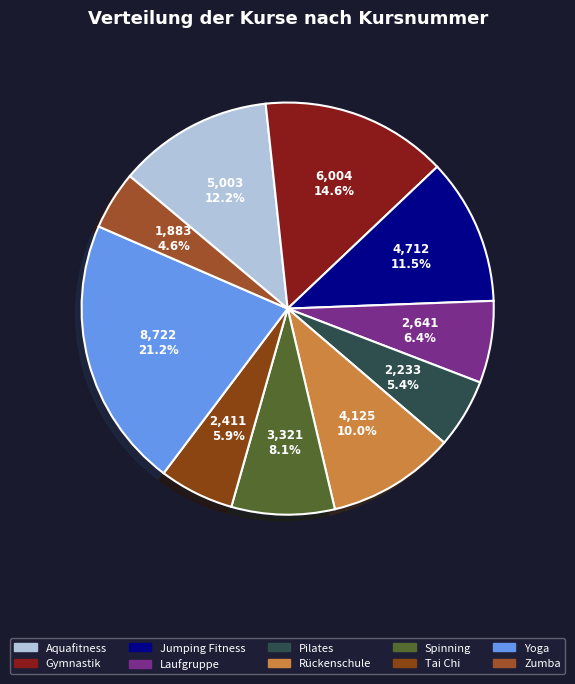

Combined, what portion of the pie is Aquafitness and Spinning?

20.3%